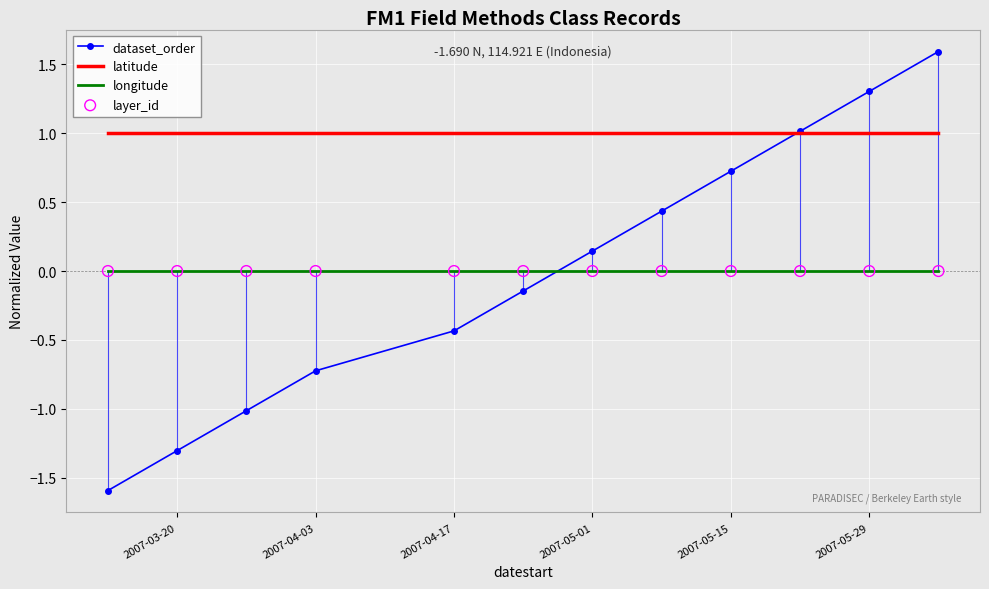

What is the minimum value shown in the chart?

-1.6